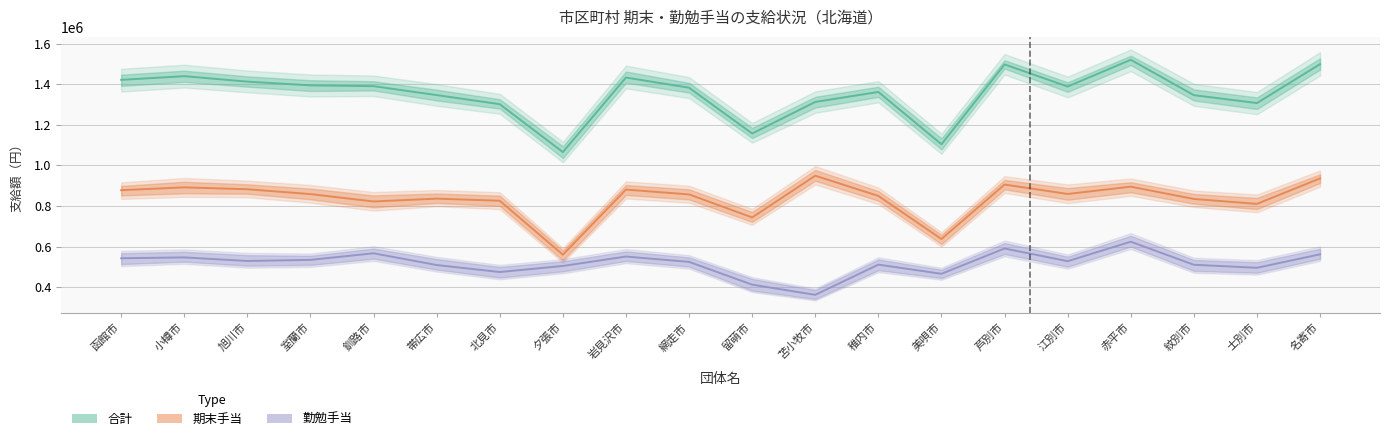

How many values in the 合計 series exceed 1388400?

9